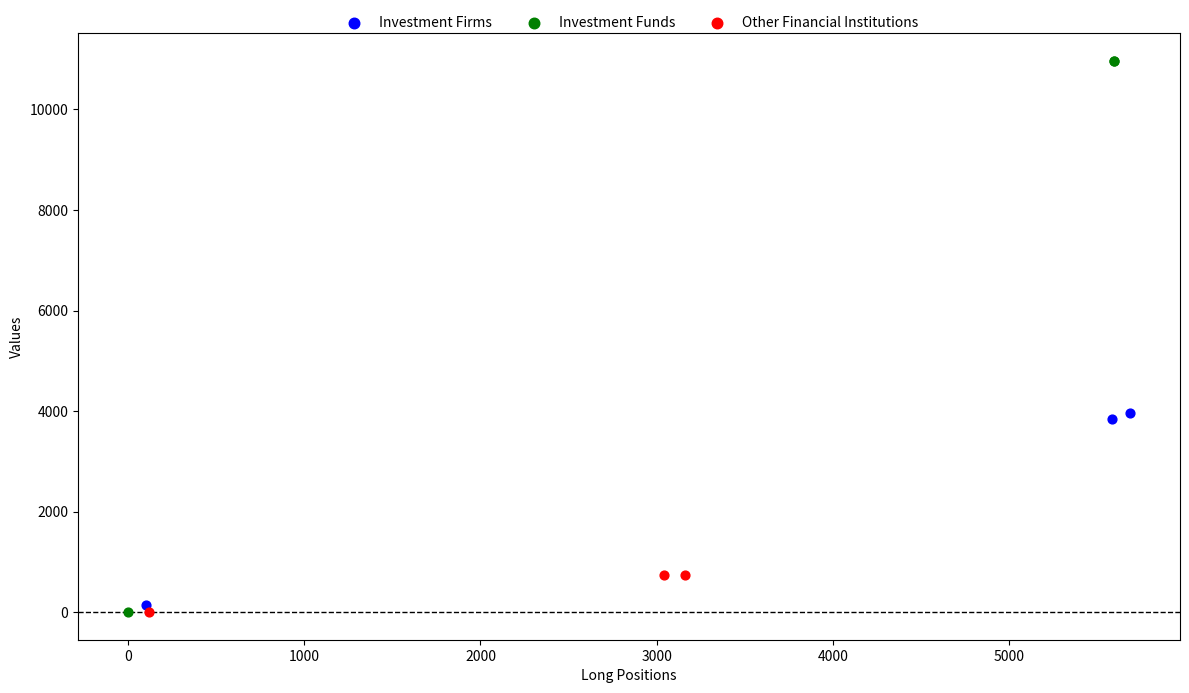

Which series reaches the maximum Y coordinate?

Investment Funds